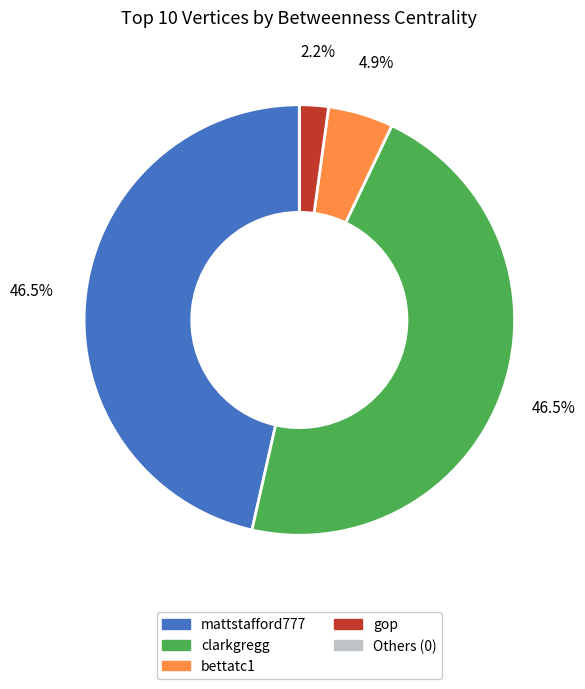

Is there any slice that represents more than half of the pie?

No